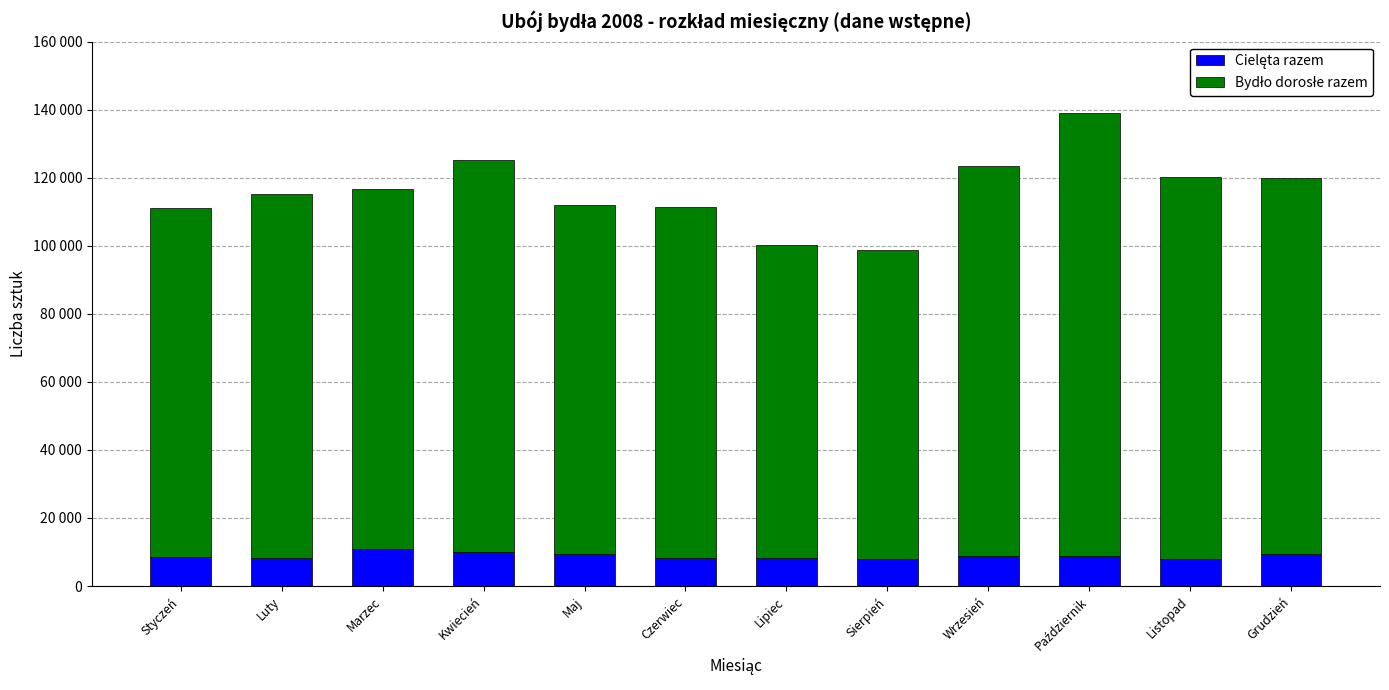

What is the label of the 1st bar from the left?

Styczeń